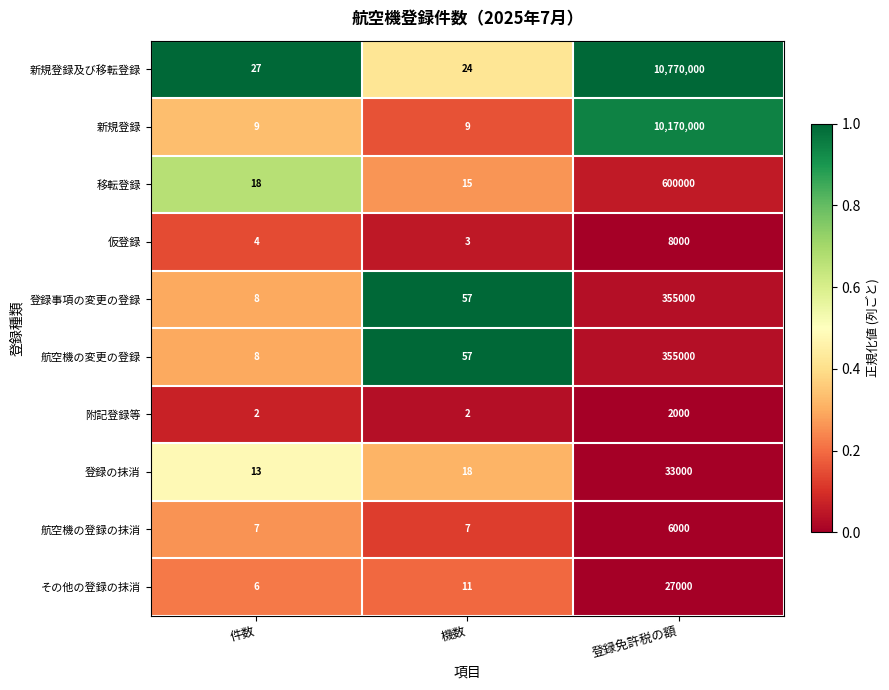

Rank the categories by その他の登録の抹消 value from lowest to highest.

件数, 機数, 登録免許税の額